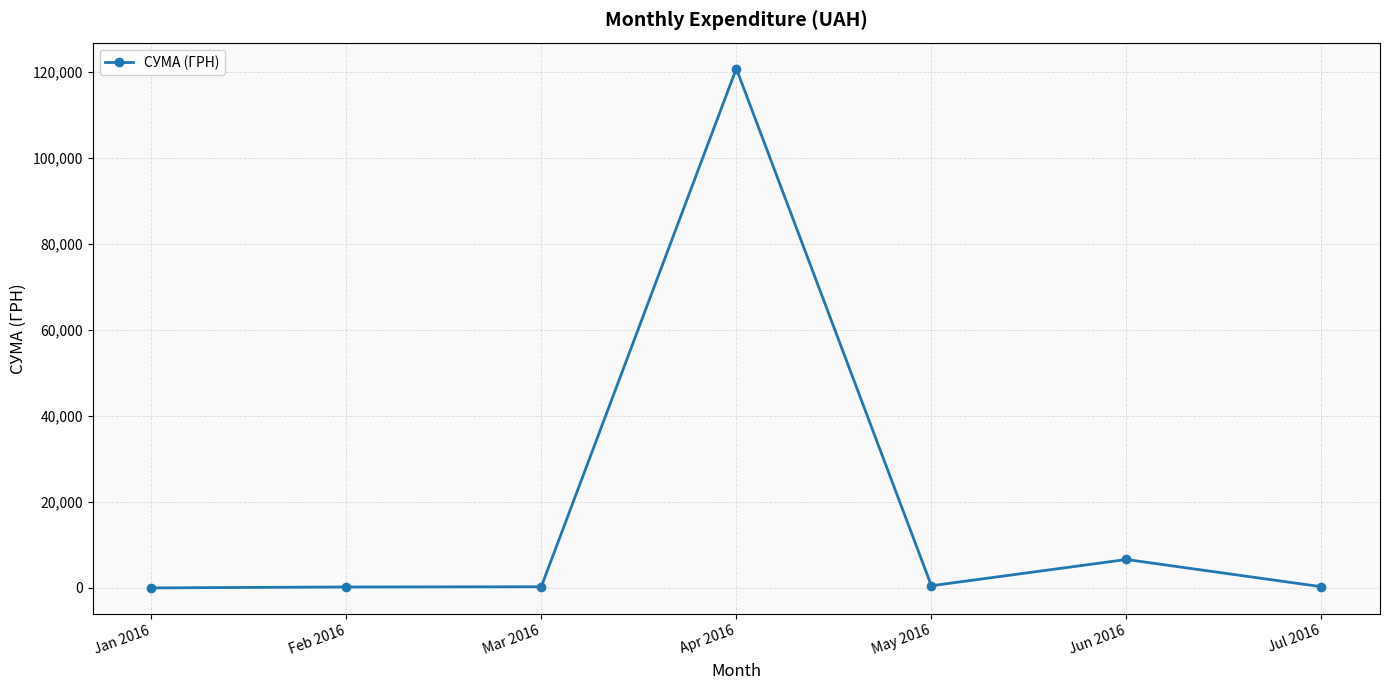

At which label is the value closest to 60357?

Jun 2016